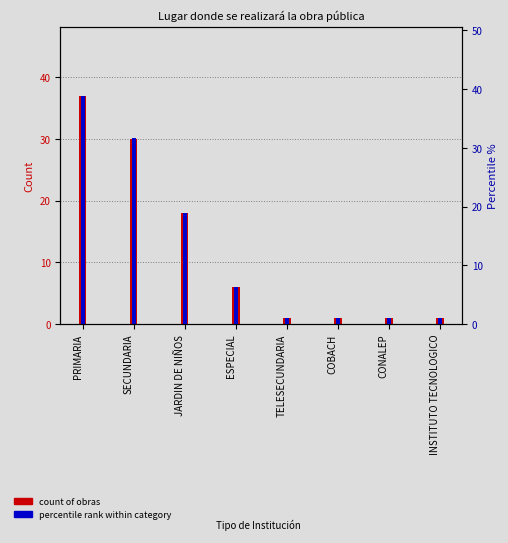

Which series changed the most between ESPECIAL and COBACH?

percentile rank